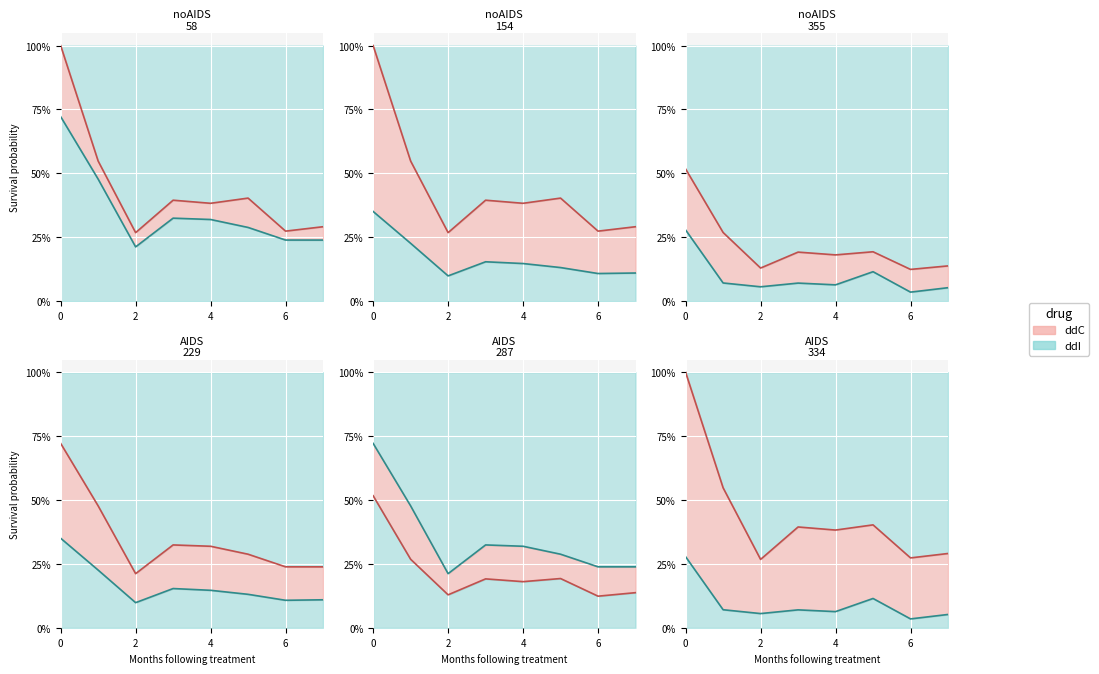

What is the label of the 7th point from the left?

6